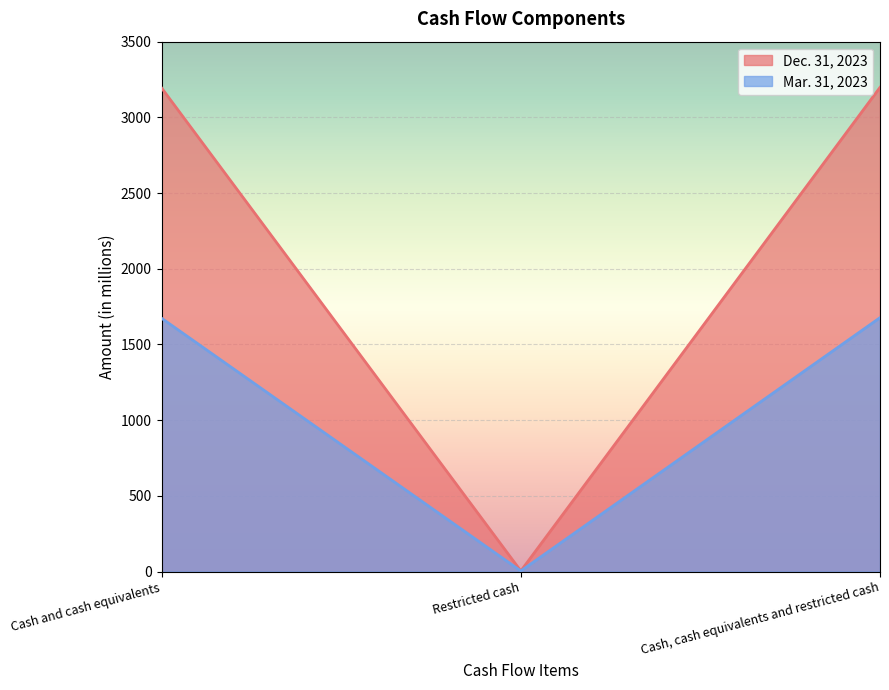

Is it true that Dec. 31, 2023 equals 4450 at Cash and cash equivalents?

False